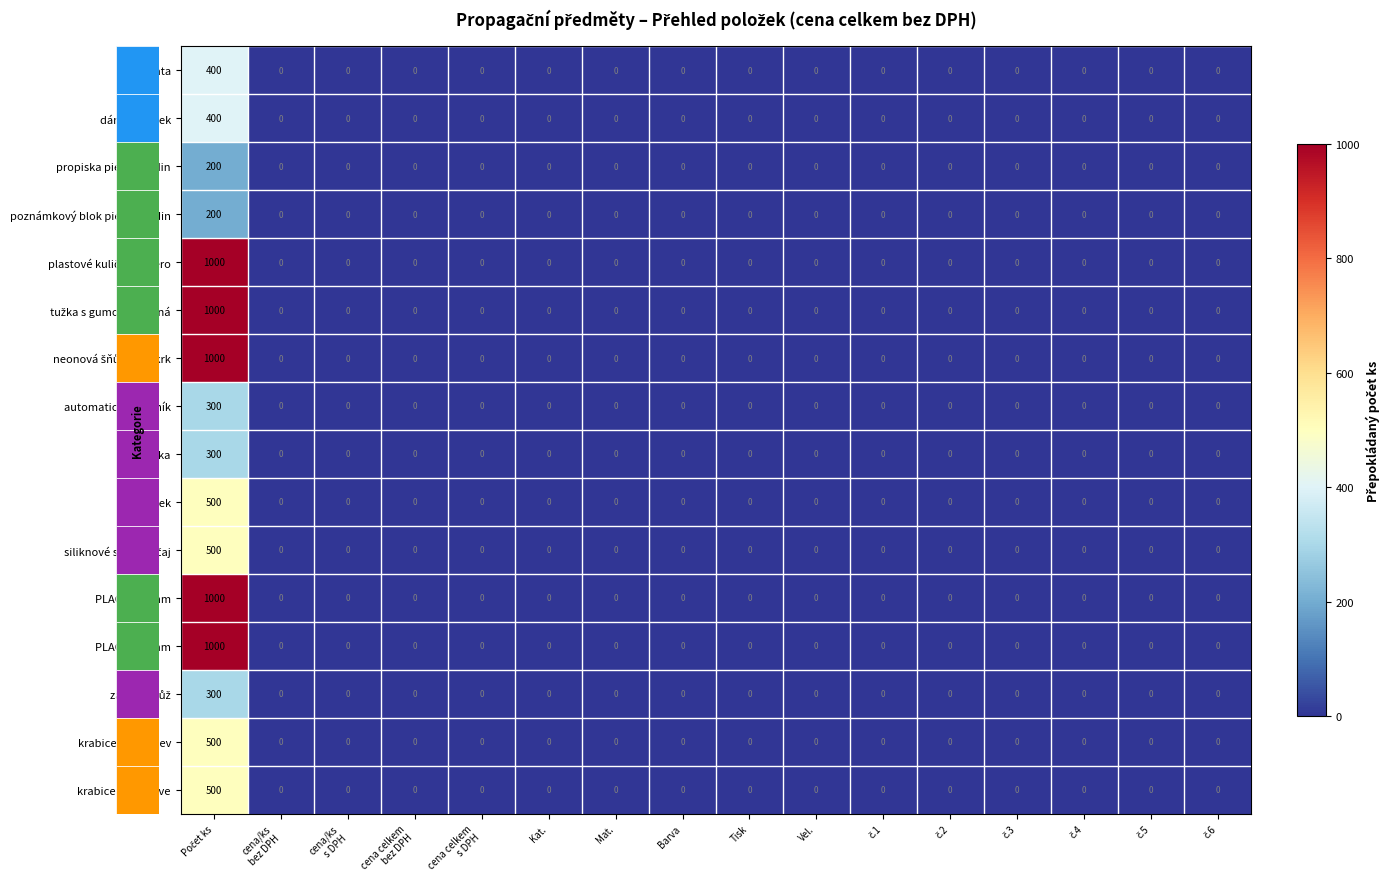

What is the maximum value shown in the chart?

1000